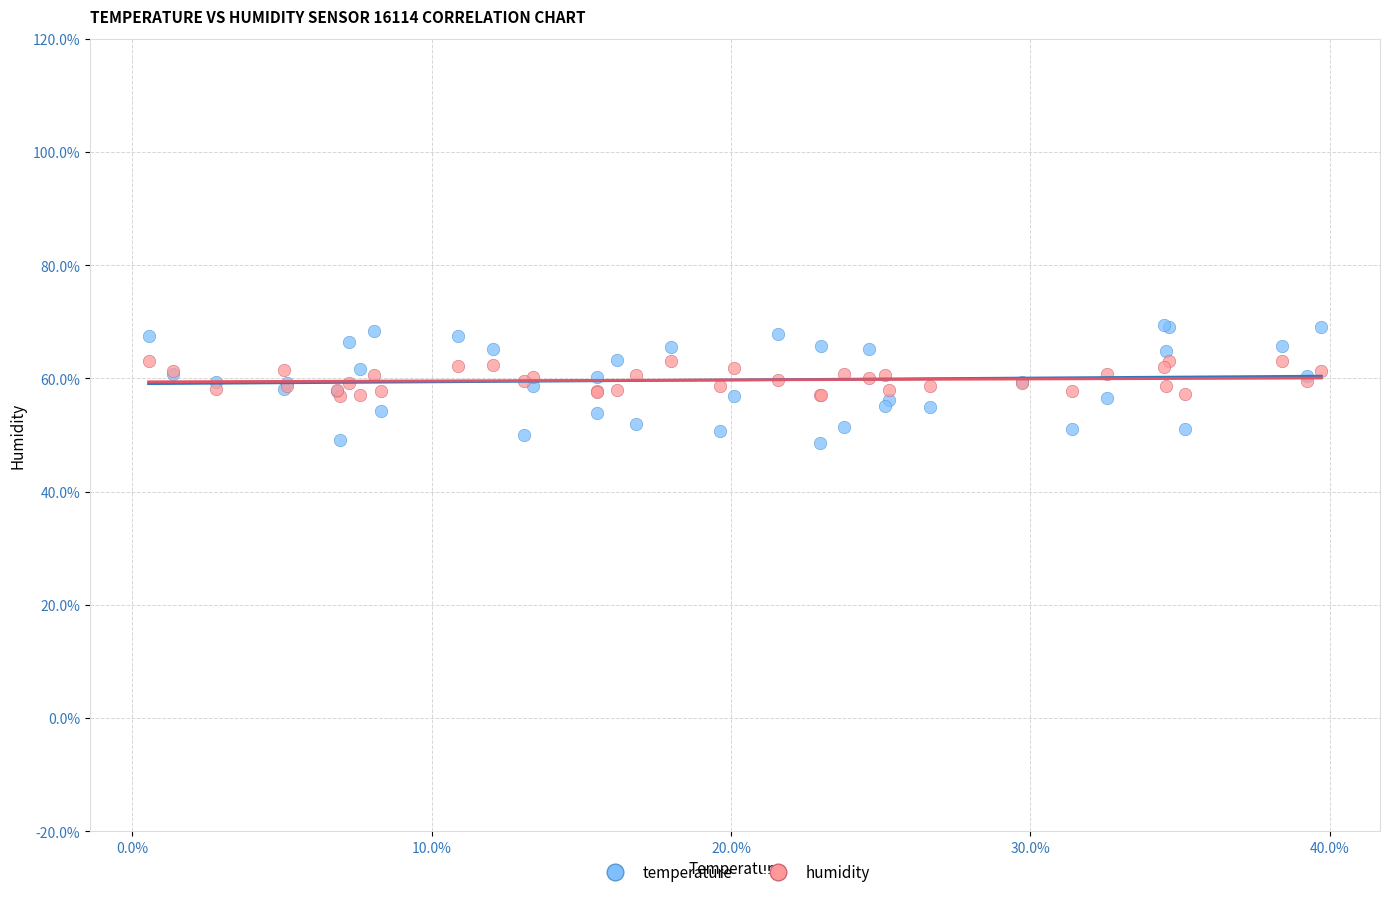

Which series contains the highest Y value?

temperature